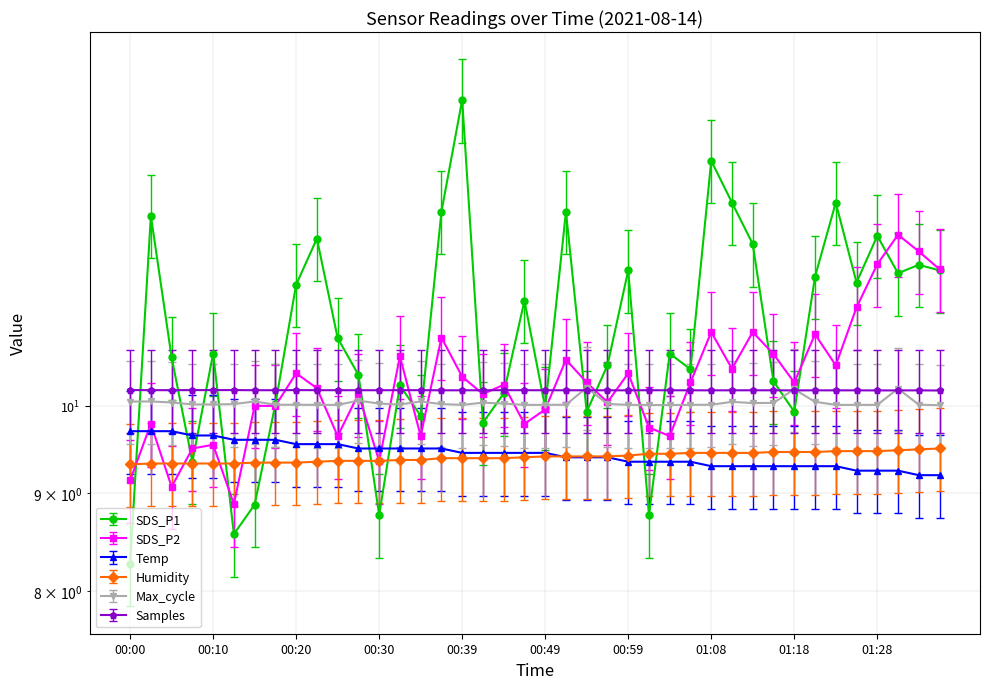

What is the sum of the Temp values at 00:25 and 00:27?

19.1